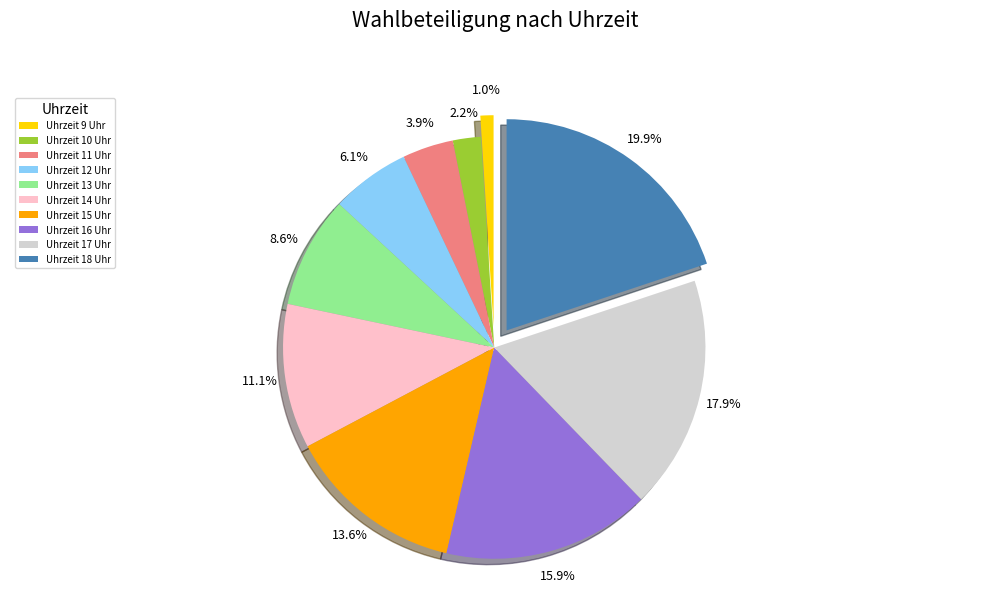

Which category has the biggest portion of the pie?

Uhrzeit 18 Uhr